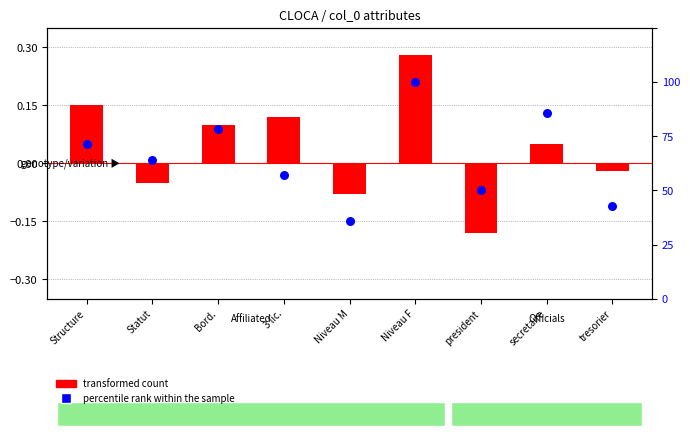

Is the value of transformed count at tresorier greater than the value of percentile rank within the sample at president?

No